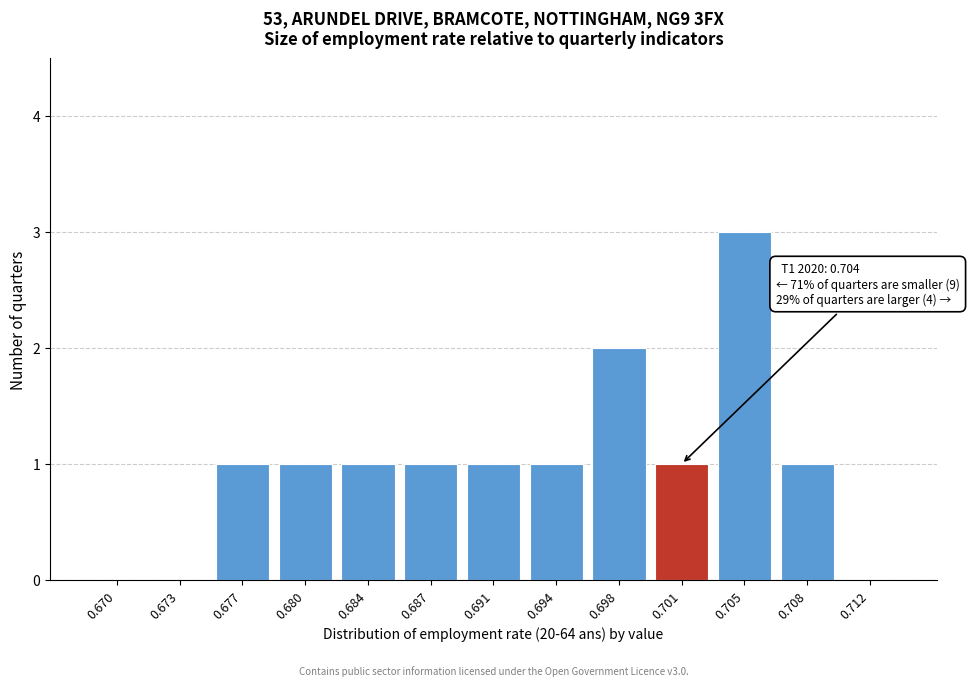

Reading left to right, list all the values displayed in this chart.

0.670=0	0.673=0	0.677=1	0.680=1	0.684=1	0.687=1	0.691=1	0.694=1	0.698=2	0.701=1	0.705=3	0.708=1	0.712=0